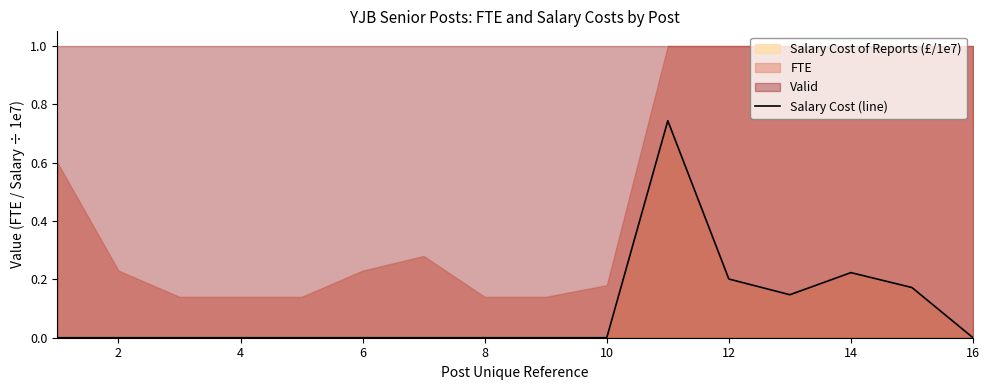

How many lines are shown in the chart?

1